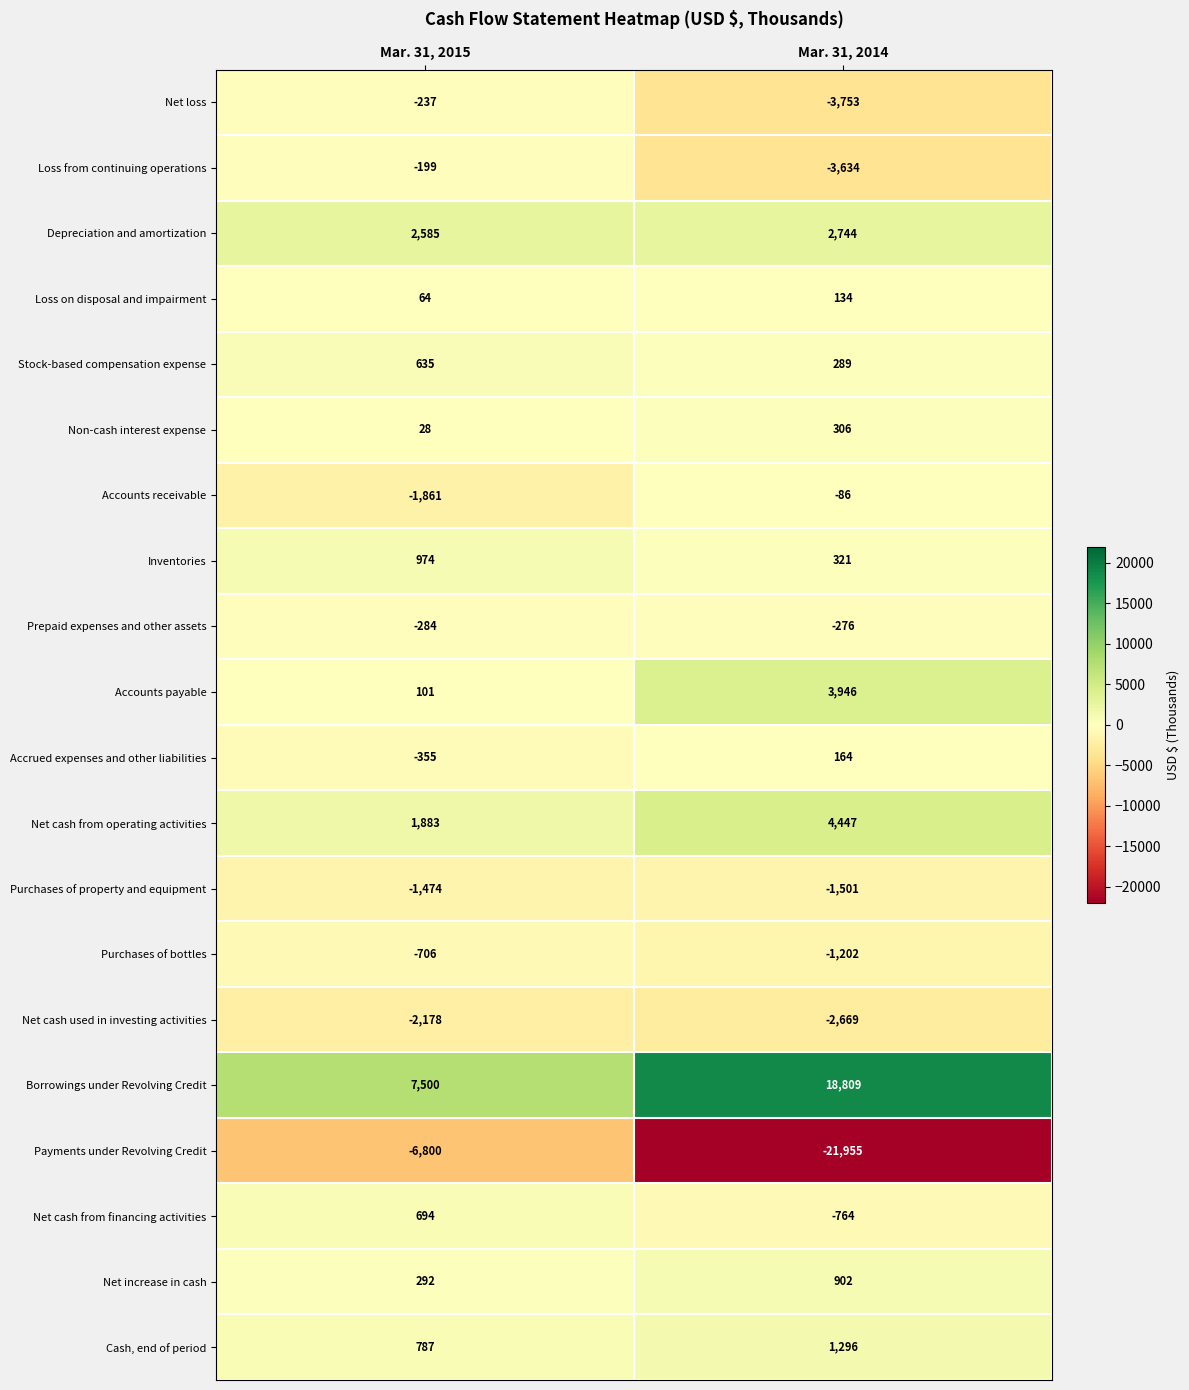

Which series has the largest total across all categories?

Borrowings under Revolving Credit